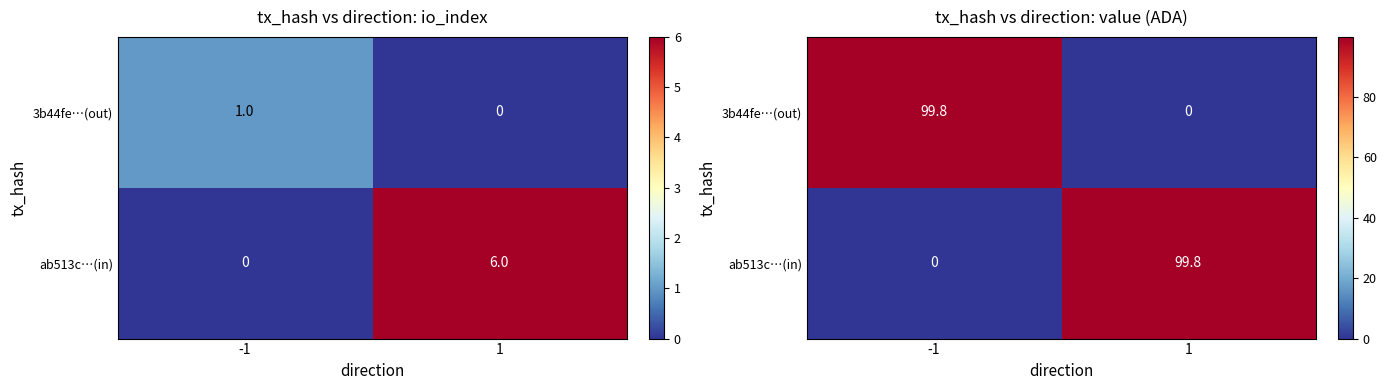

At which label is ab513c…(in) closest to 49?

-1